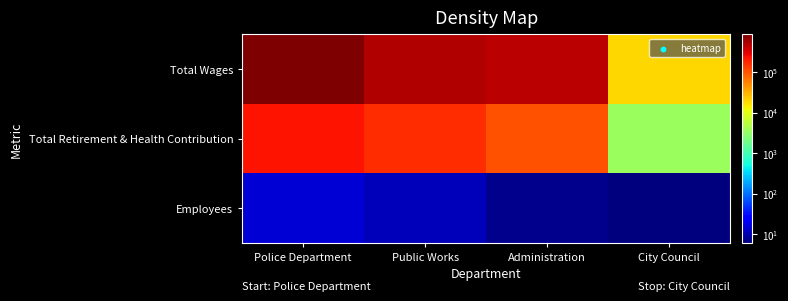

Reading right to left, what are all the values shown in this chart?

Total Wages: City Council=20000	Administration=468650	Public Works=500689	Police Department=857501
Total Retirement & Health Contribution: City Council=3600	Administration=105000	Public Works=165000	Police Department=225000
Employees: City Council=6	Administration=7	Public Works=11	Police Department=15